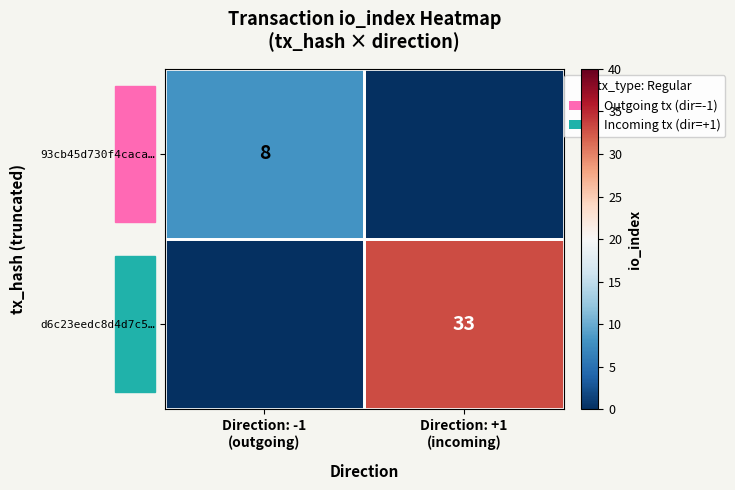

Which series has the largest total across all categories?

d6c23eedc8d4d7c5…